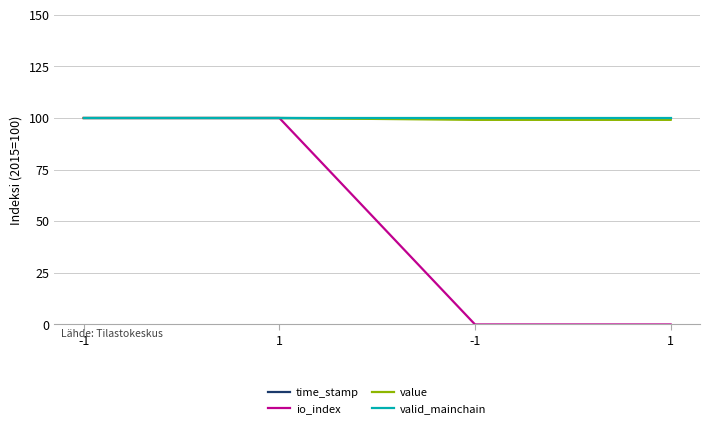

Which label corresponds to the largest value in the chart?

-1